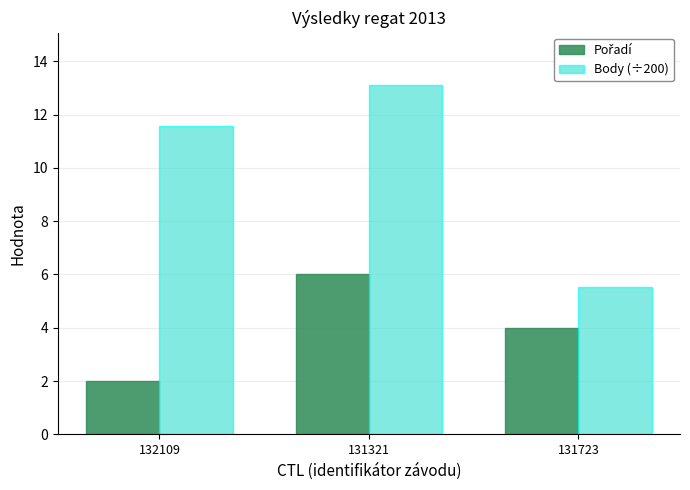

How many data points in Body (÷200) are above 11?

2